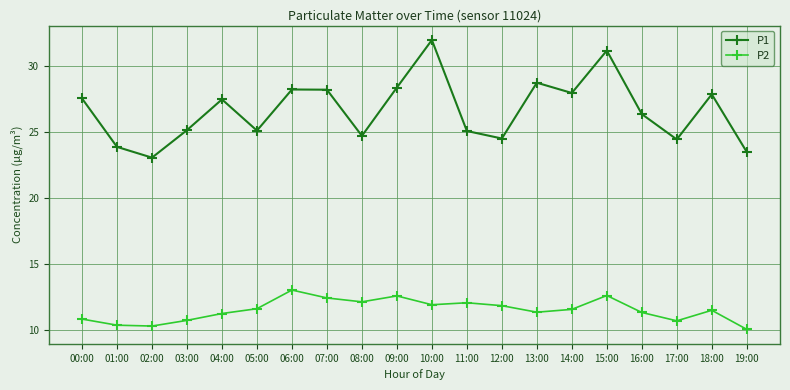

Rank the series by their average value, from highest to lowest.

P1, P2